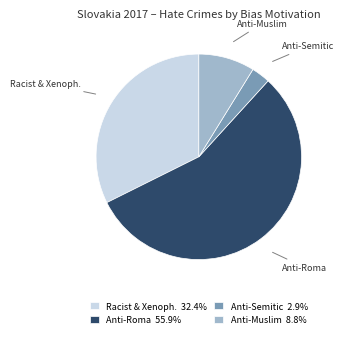

Which category accounts for the majority?

Anti-Roma